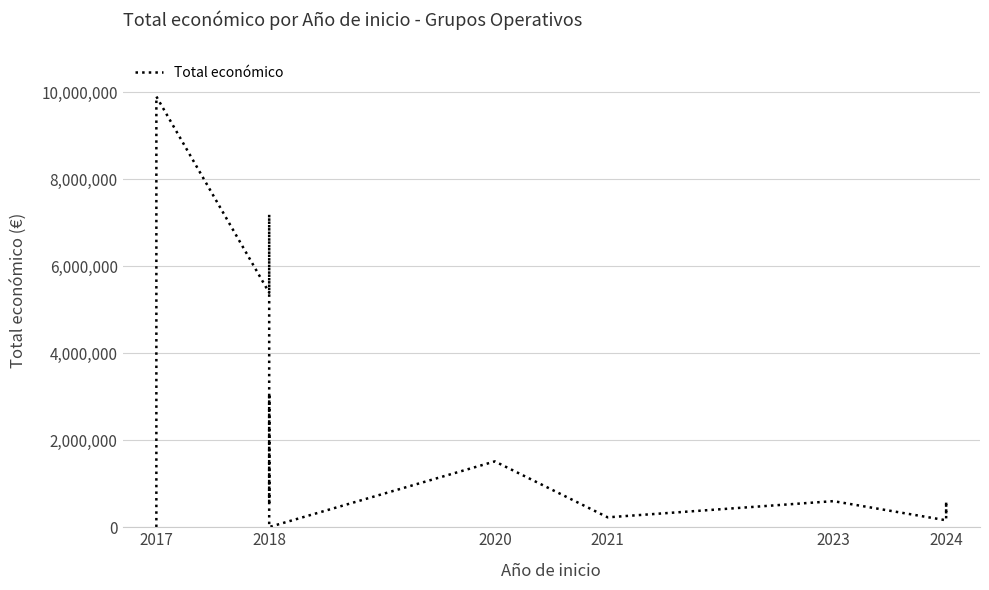

What is the difference between the values at 2018 and 2024?

236387